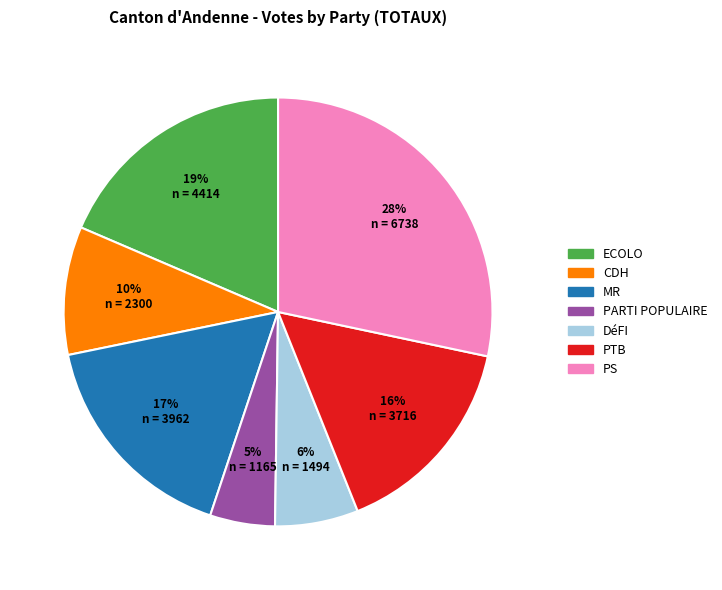

Which slice is the smallest?

PARTI POPULAIRE